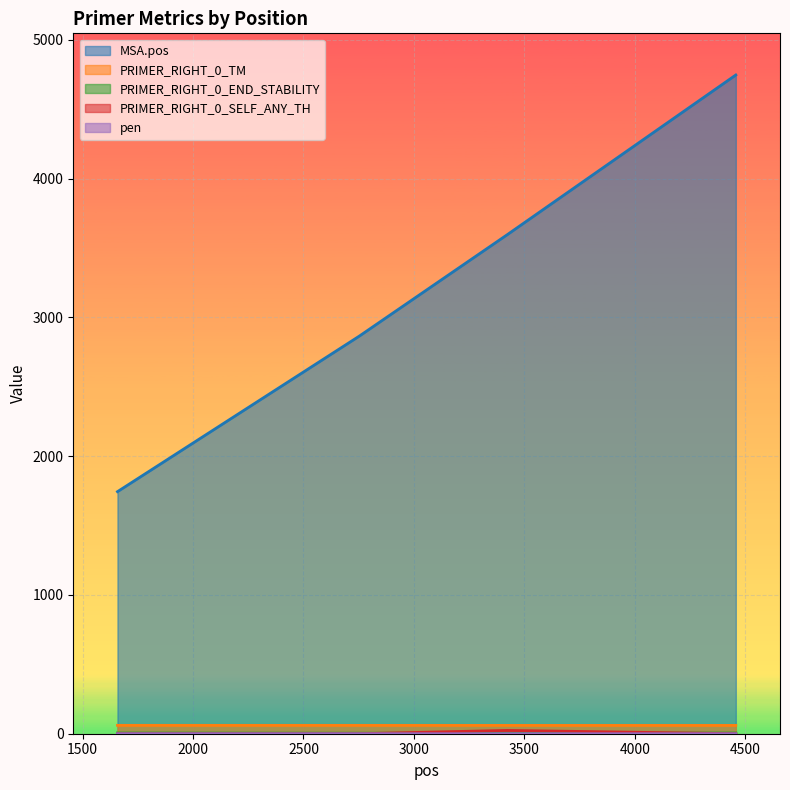

True or false: PRIMER_RIGHT_0_SELF_ANY_TH and PRIMER_RIGHT_0_TM cross at least once.

False